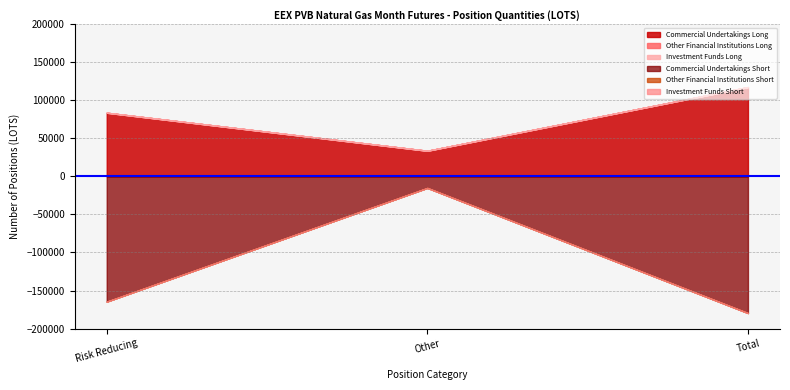

What are all the series names shown in the legend?

Commercial Undertakings Long, Commercial Undertakings Short, Other Financial Institutions Long, Other Financial Institutions Short, Investment Funds Long, Investment Funds Short